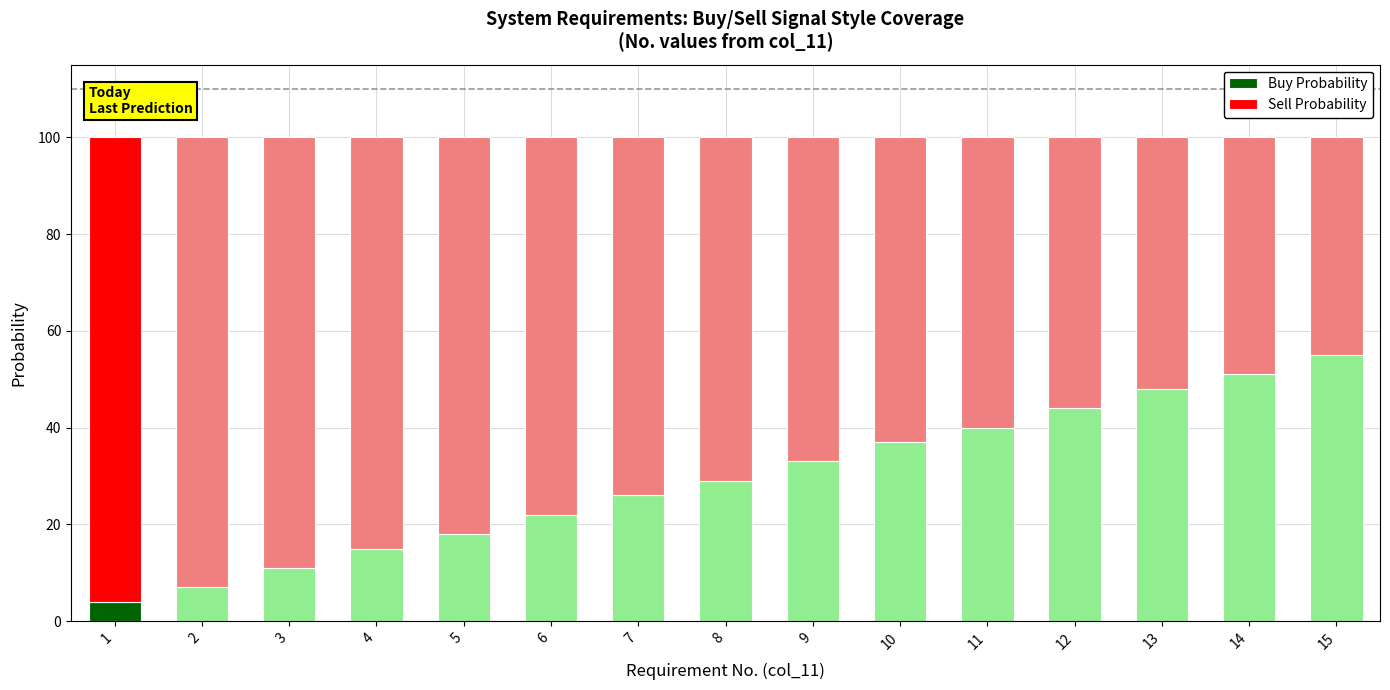

Reading left to right, list the values for the Buy Probability series.

4	7	11	15	18	22	26	29	33	37	40	44	48	51	55